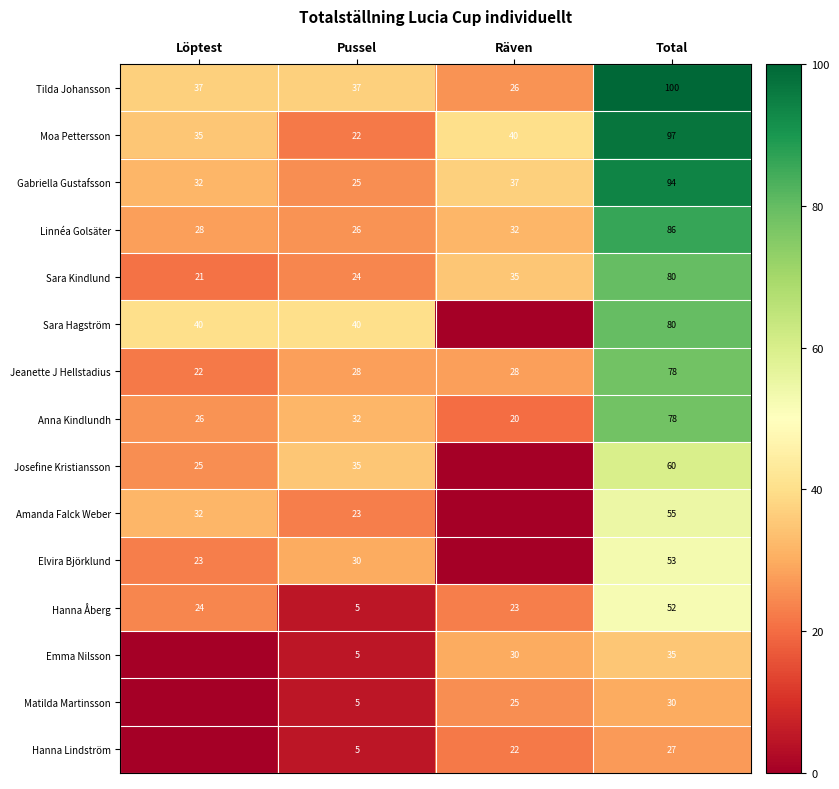

What is the difference between the maximum and second lowest values in the Linnéa Golsäter series?

58